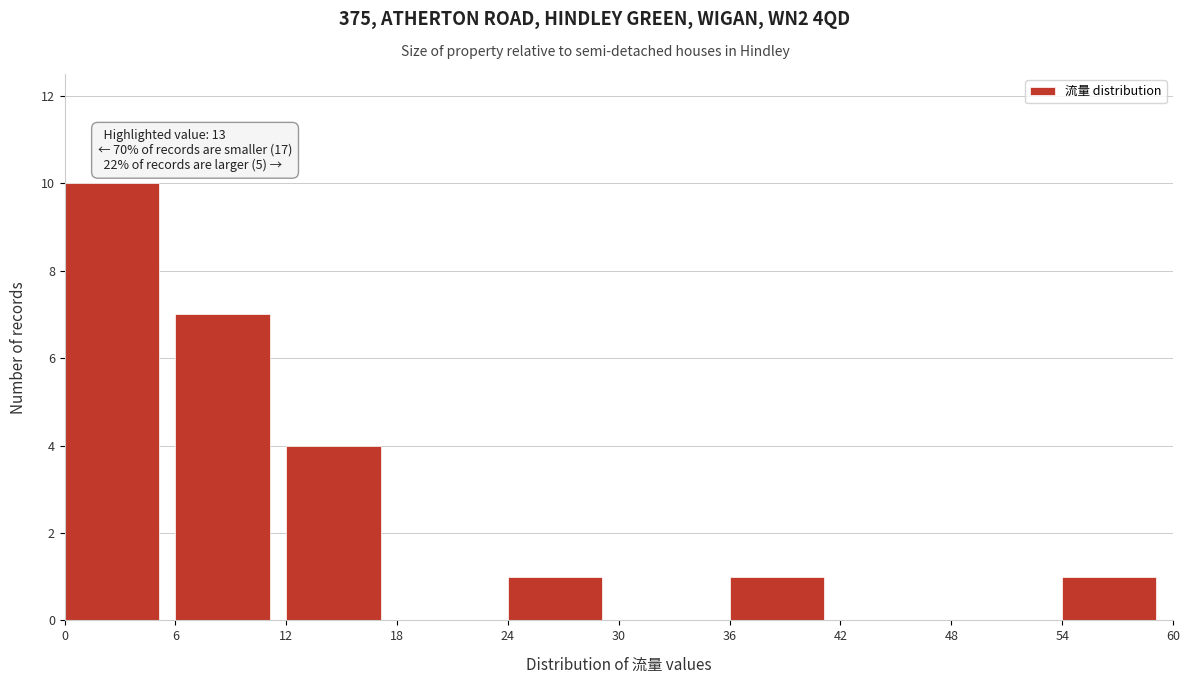

Which range on the x-axis has the tallest bar?

0 to 6